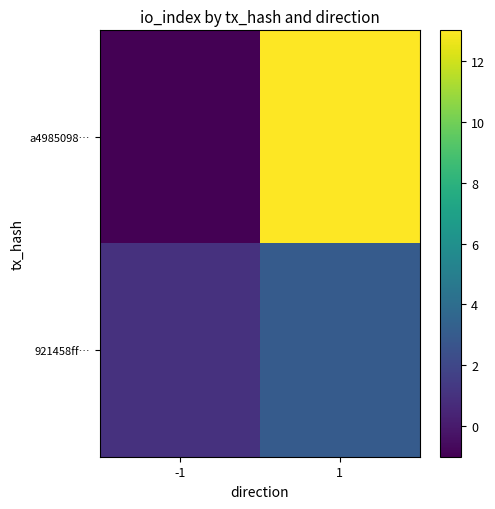

At how many categories does at least one series exceed 8?

1